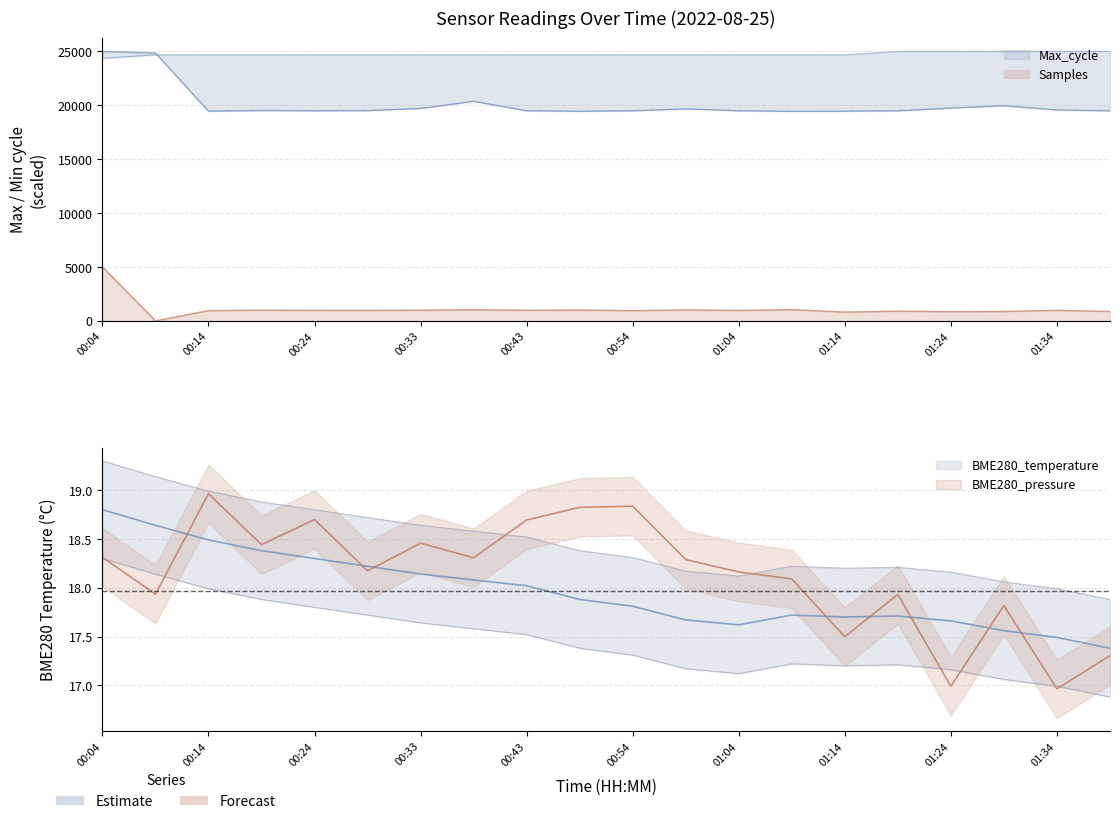

What is the value of the Max_cycle point at the 10th from the left?

19446.9